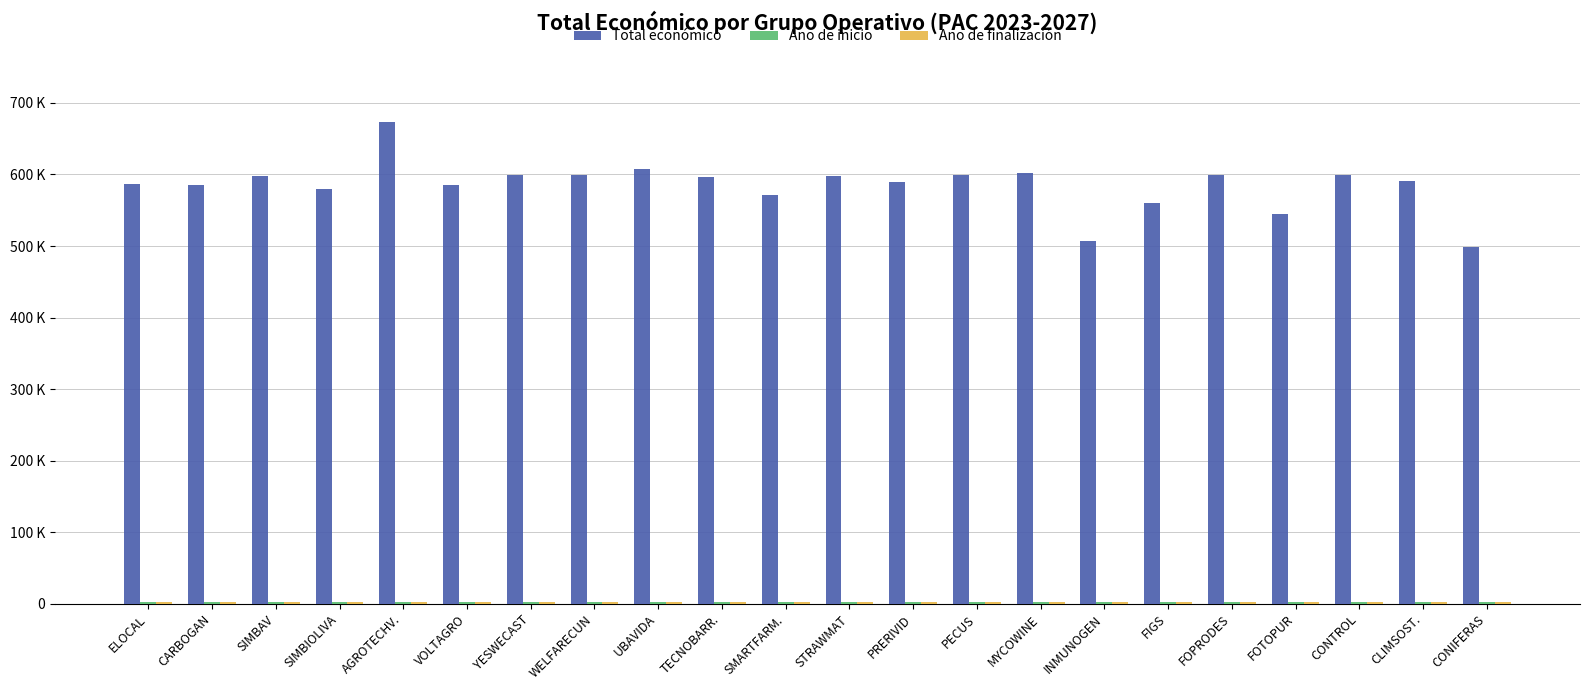

Does the chart contain stacked bars?

No